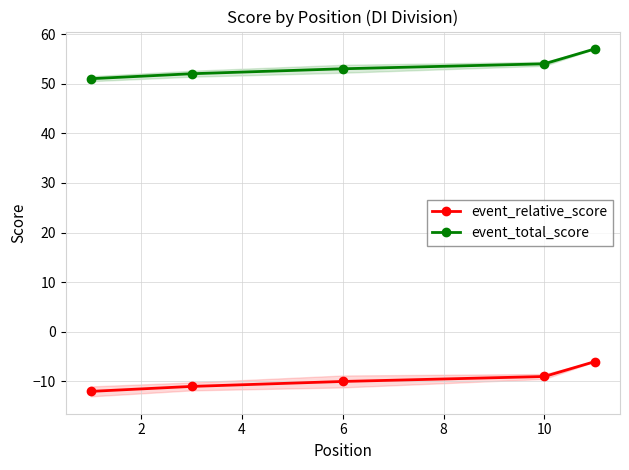

Reading left to right, extract all data points from this chart.

event_relative_score: -12	-11	-10	-9	-6
event_total_score: 51	52	53	54	57